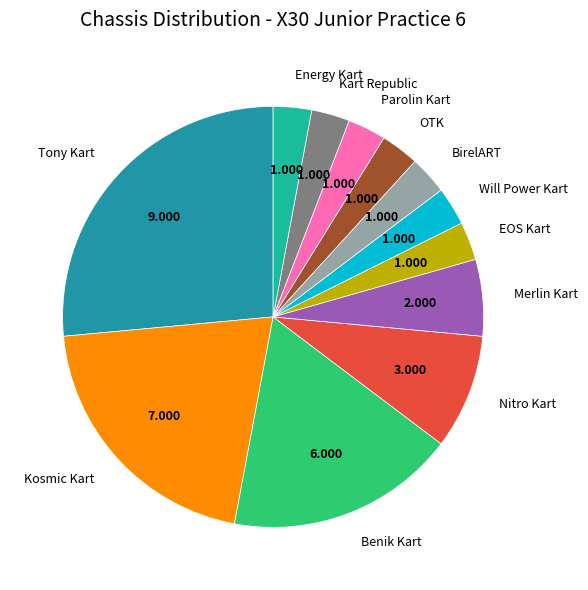

Combined, do Kart Republic and Energy Kart account for over 50%?

No